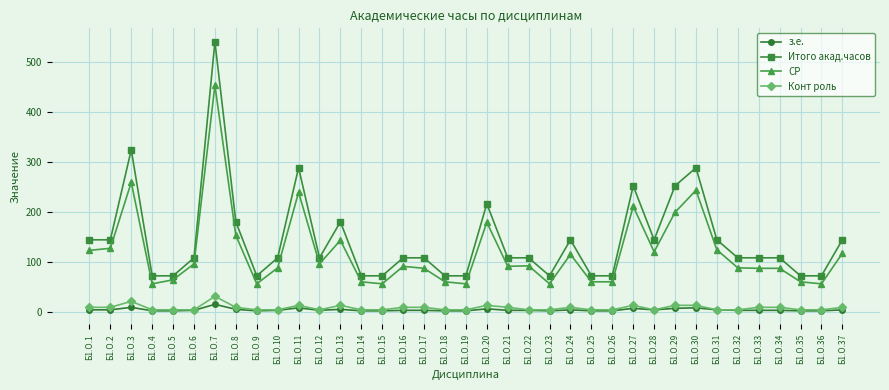

What is the greatest value displayed?

540